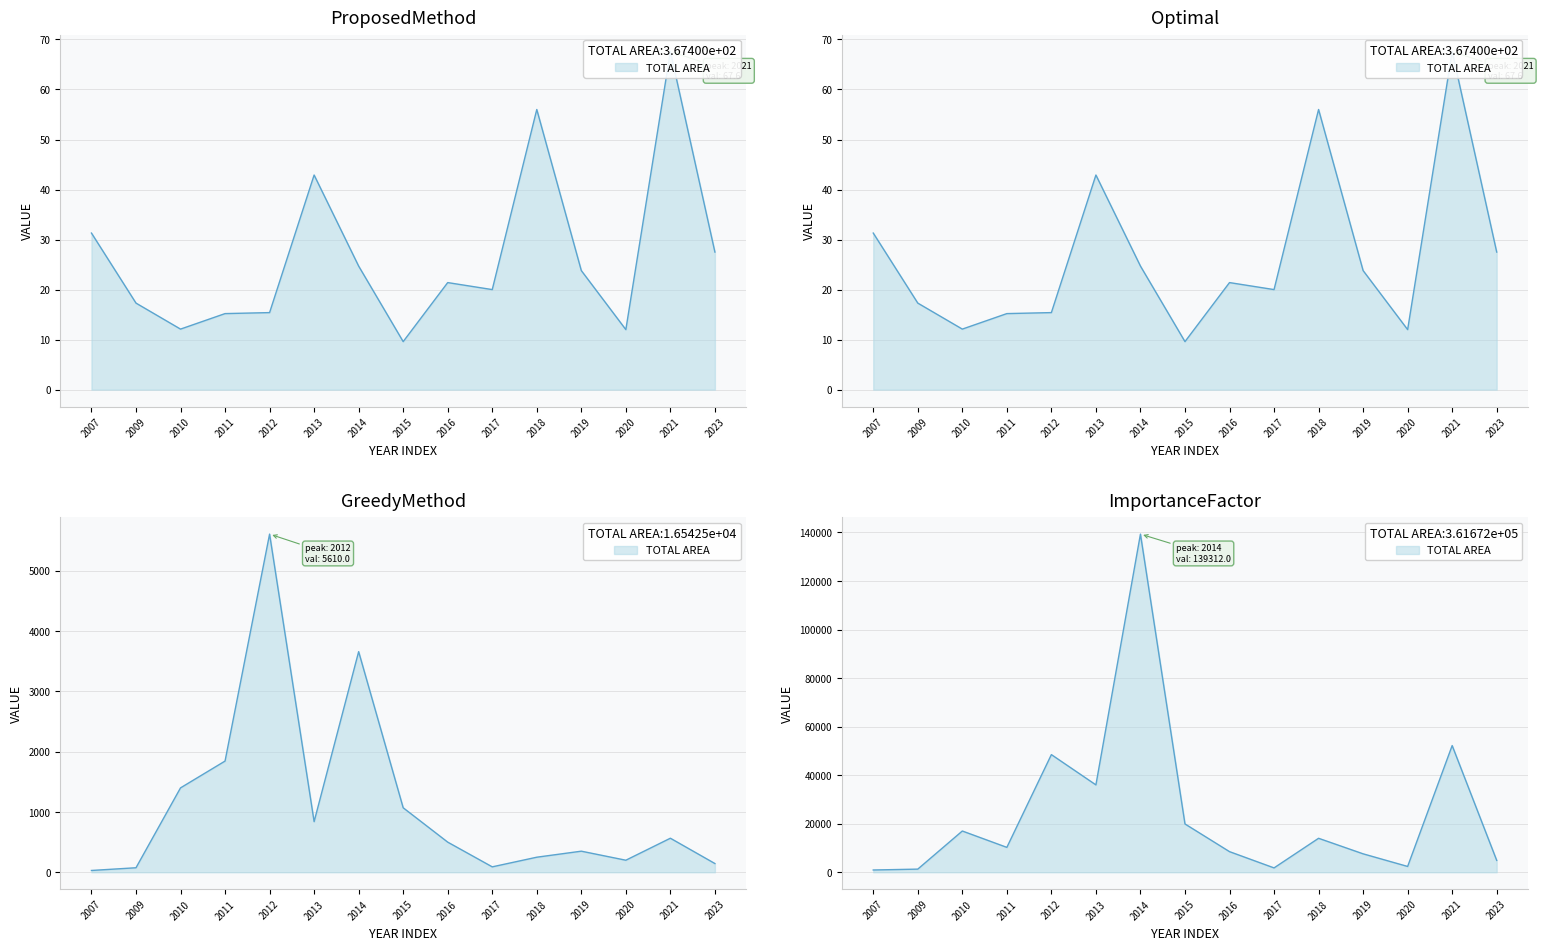

True or false: p_ii (~) and L_rho (u) cross at least once.

False